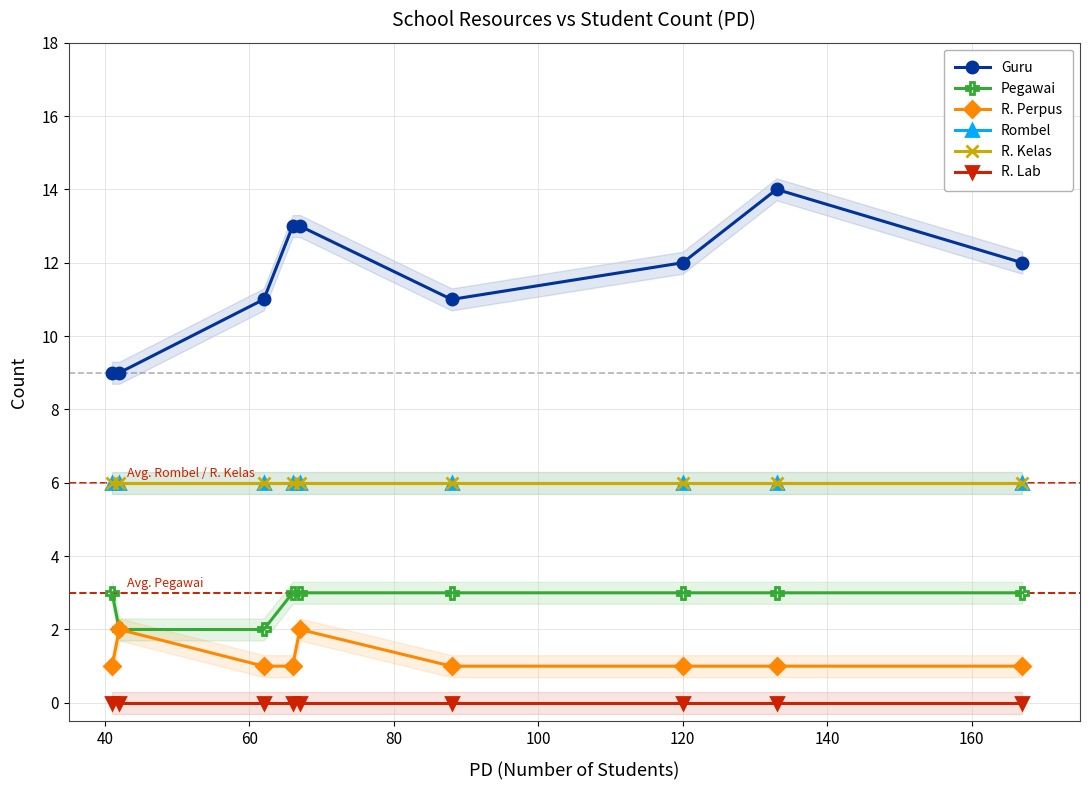

Count the number of data series in this chart.

6